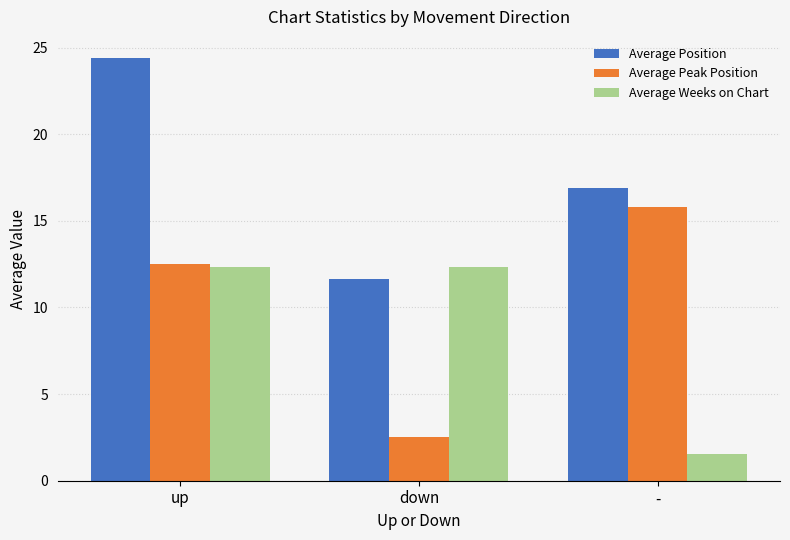

What is the sum of the Average Weeks on Chart values at down and -?

13.9